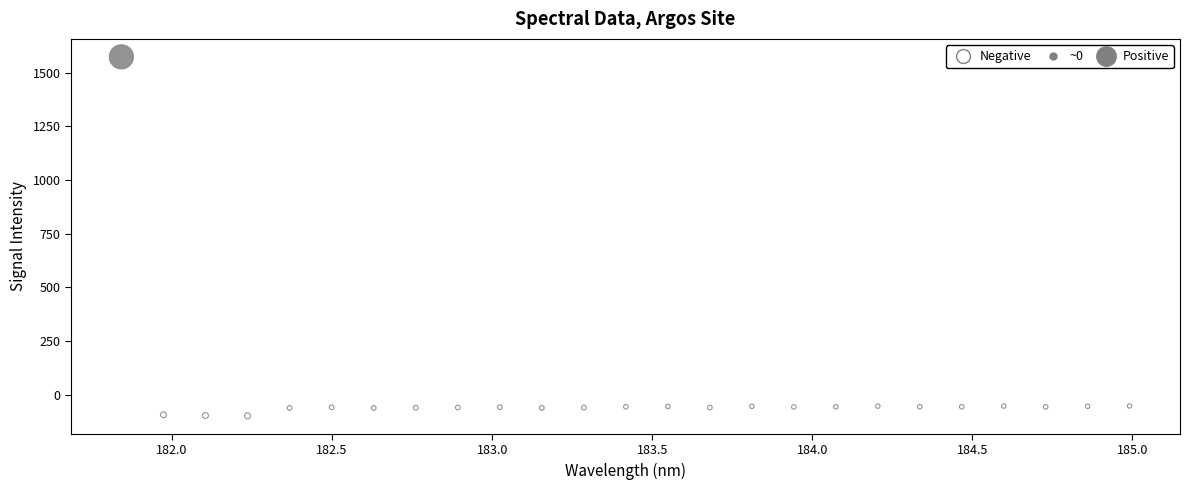

What is the range of X values (max minus min)?

3.1